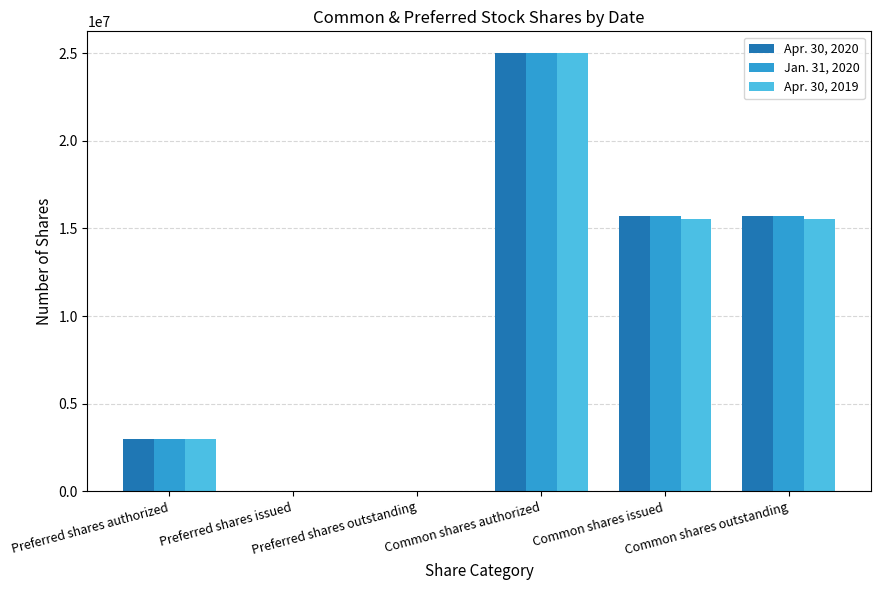

Reading left to right, what are all the values shown in this chart?

Apr. 30, 2020: Preferred shares authorized=3000000	Preferred shares issued=0	Preferred shares outstanding=0	Common shares authorized=25000000	Common shares issued=15713549	Common shares outstanding=15713549
Jan. 31, 2020: Preferred shares authorized=3000000	Preferred shares issued=0	Preferred shares outstanding=0	Common shares authorized=25000000	Common shares issued=15713549	Common shares outstanding=15713549
Apr. 30, 2019: Preferred shares authorized=3000000	Preferred shares issued=0	Preferred shares outstanding=0	Common shares authorized=25000000	Common shares issued=15541956	Common shares outstanding=15541956